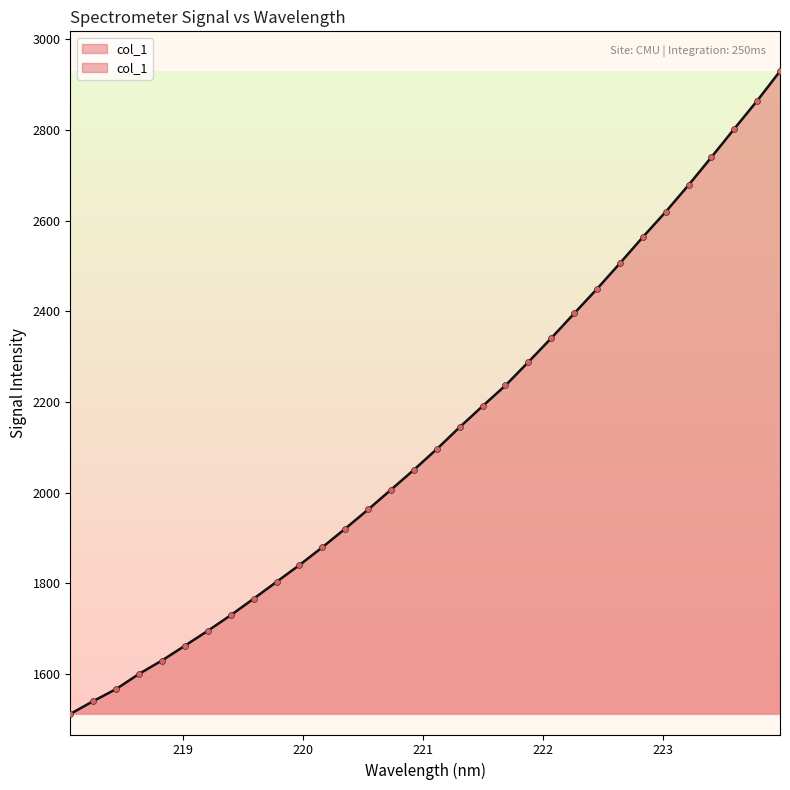

Which has a higher value, 219.7801 or 221.1174?

221.1174